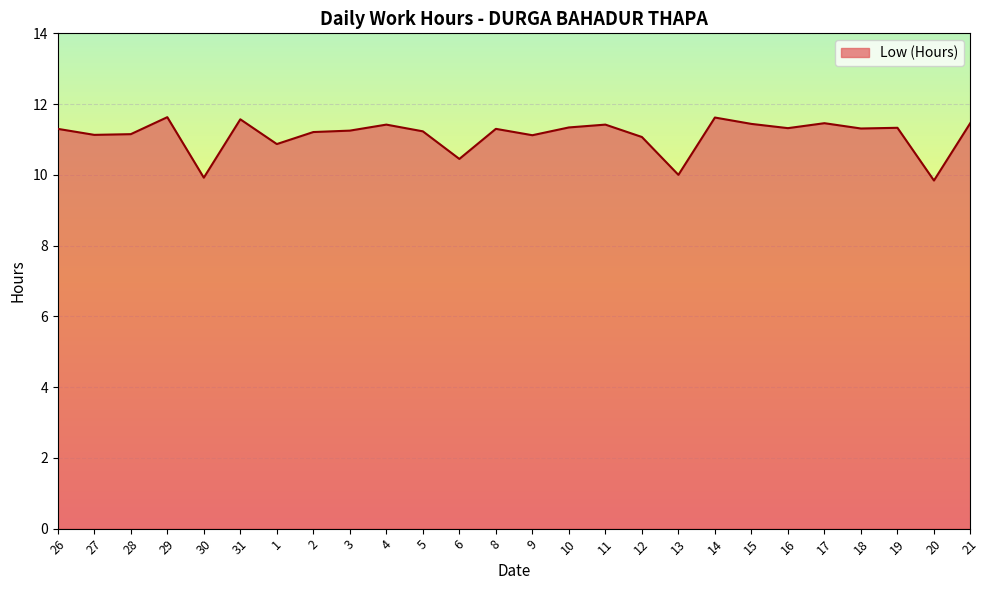

What is the average value?

11.1